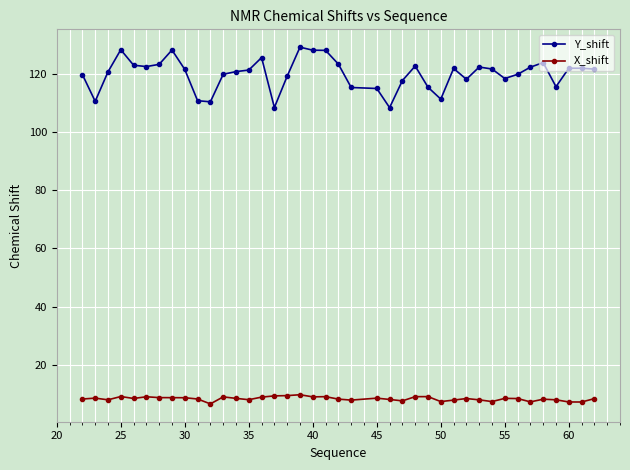

What is the value of the Y_shift point at the 4th from the left?

128.2